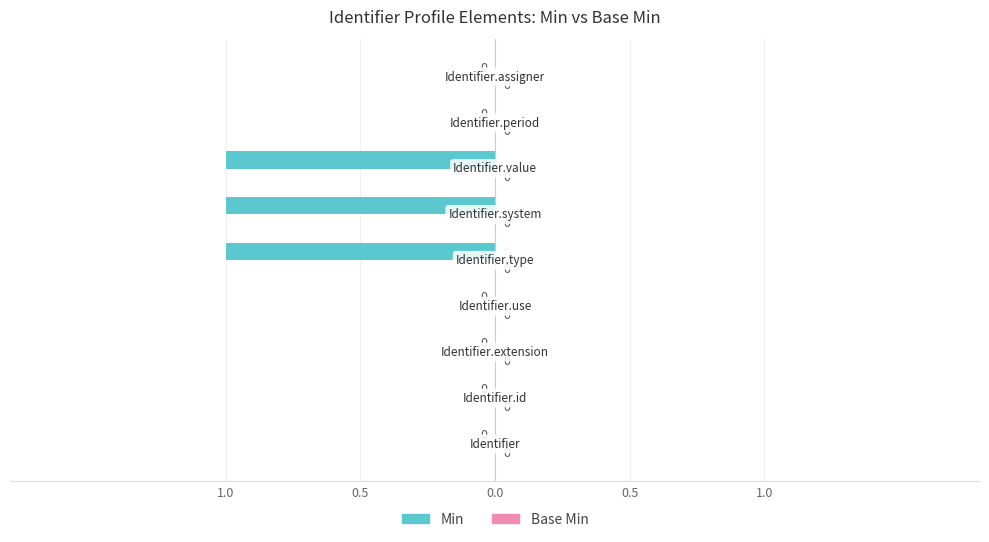

Are the bars horizontal?

Yes